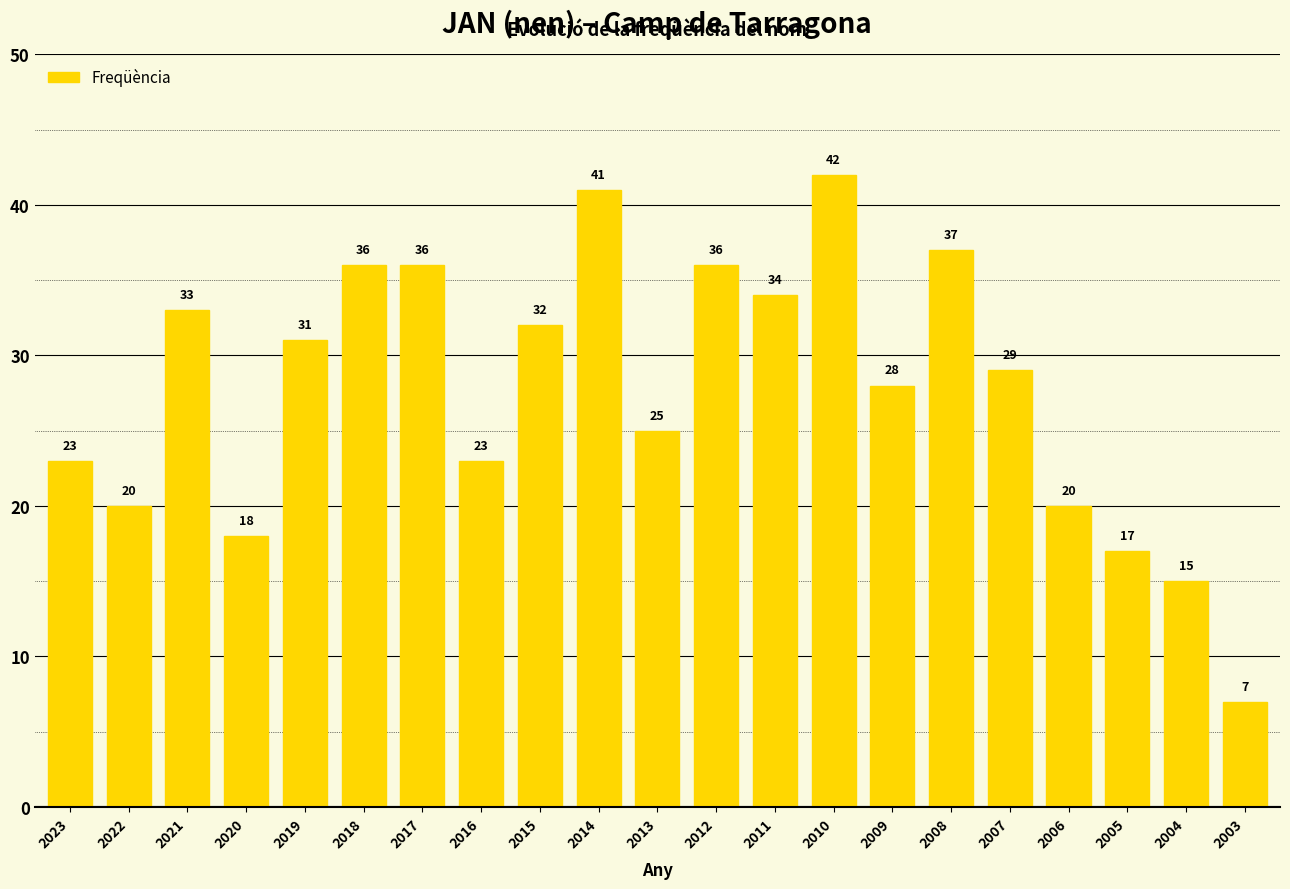

Reading left to right, what are all the values shown in this chart?

23	20	33	18	31	36	36	23	32	41	25	36	34	42	28	37	29	20	17	15	7